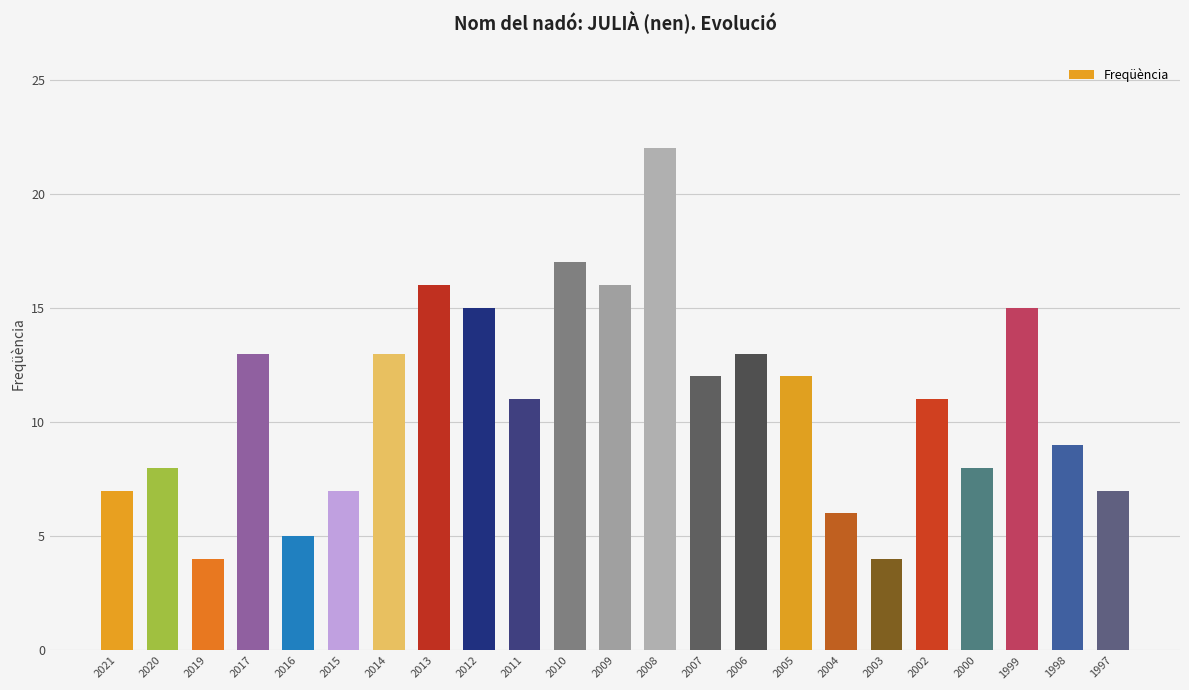

The chart shows a value of 27 at 1999. True or false?

False